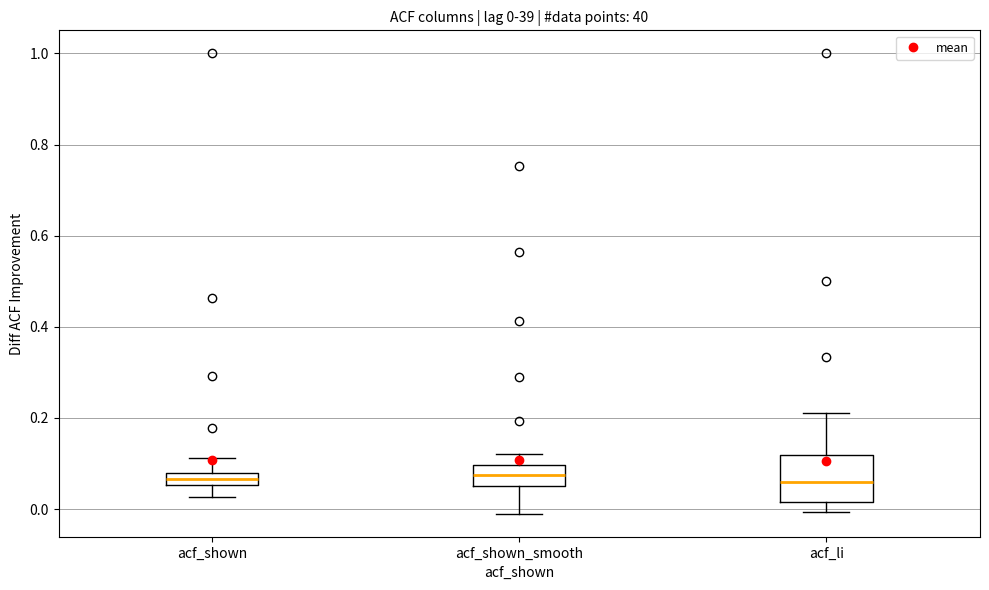

Which box is the tallest, from its lower edge to its upper edge?

acf_li